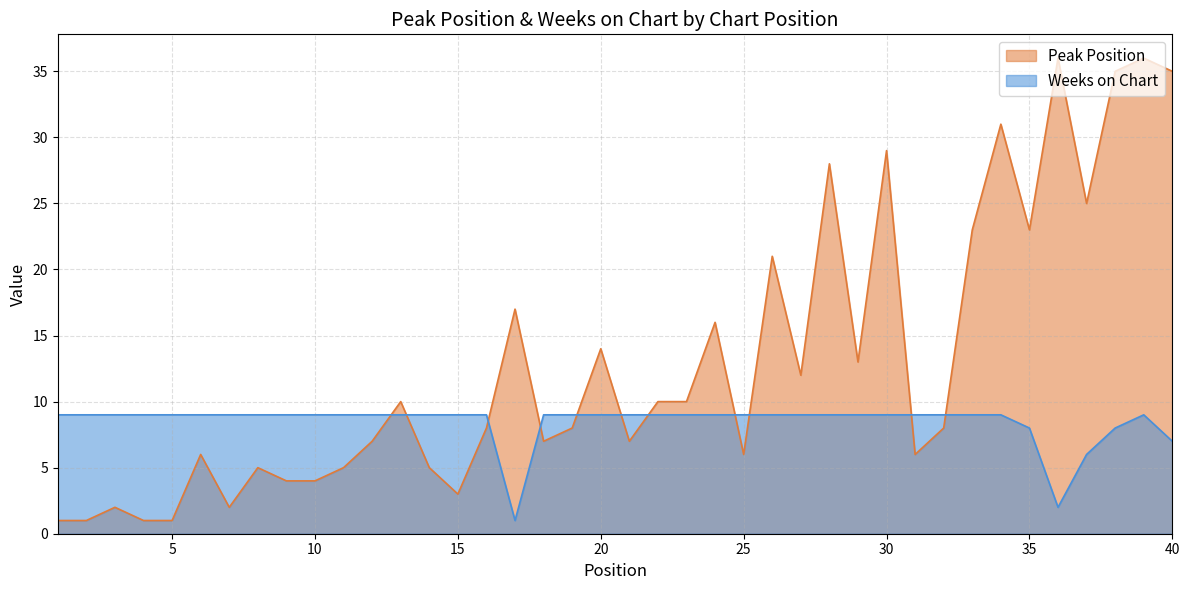

What are all the series names shown in the legend?

Peak Position, Weeks on Chart